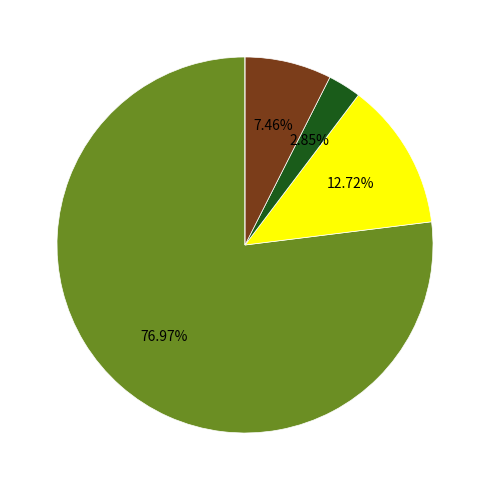

Is there a majority slice in this chart?

Yes